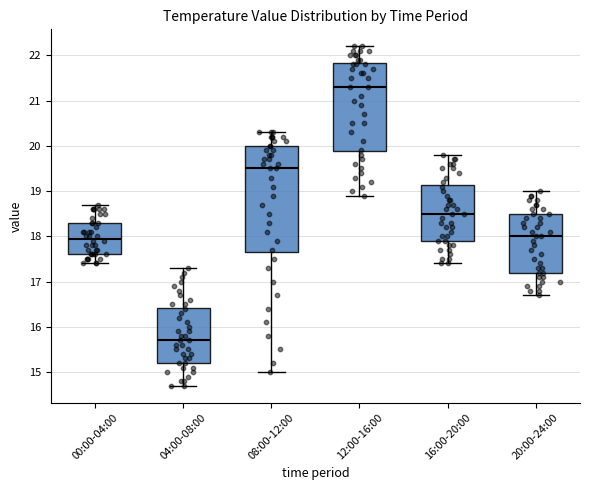

Reading left to right, transcribe this box plot: for each box, give where its median line is, the range the box spans, and where its two whiskers end, as read against the y-axis. The values are not printed on the chart, so give them approximately, as read against the axis.

00:00-04:00: median 18.0, box 17.6 to 18.3, whiskers 17.4 to 18.7
04:00-08:00: median 15.7, box 15.2 to 16.4, whiskers 14.7 to 17.3
08:00-12:00: median 19.5, box 17.7 to 20.0, whiskers 15.0 to 20.3
12:00-16:00: median 21.3, box 19.9 to 21.8, whiskers 18.9 to 22.2
16:00-20:00: median 18.5, box 17.9 to 19.1, whiskers 17.4 to 19.8
20:00-24:00: median 18.0, box 17.2 to 18.5, whiskers 16.7 to 19.0